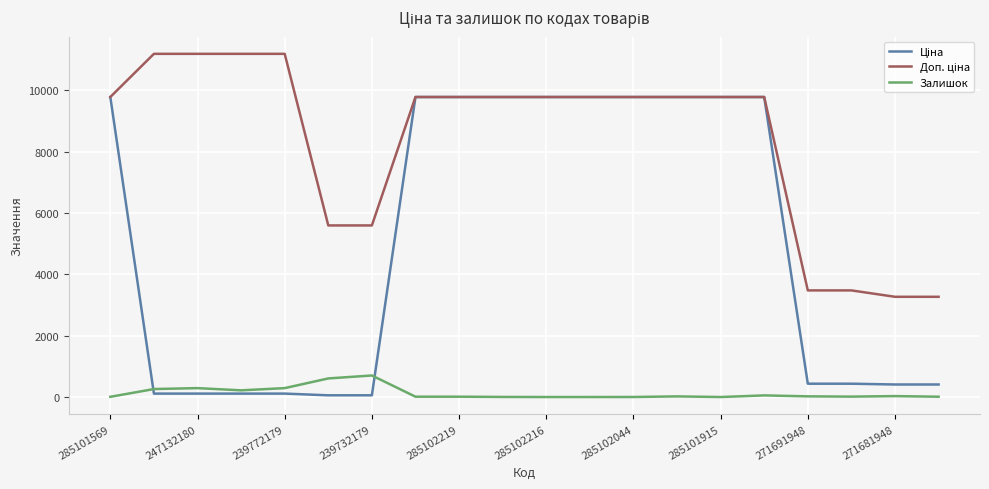

What is the maximum value shown in the chart?

11182.0